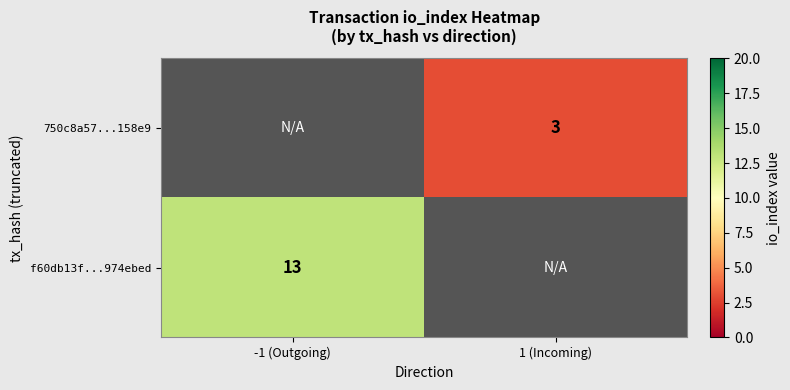

Is it true that f60db13f...974ebed equals 20 at -1 (Outgoing)?

False